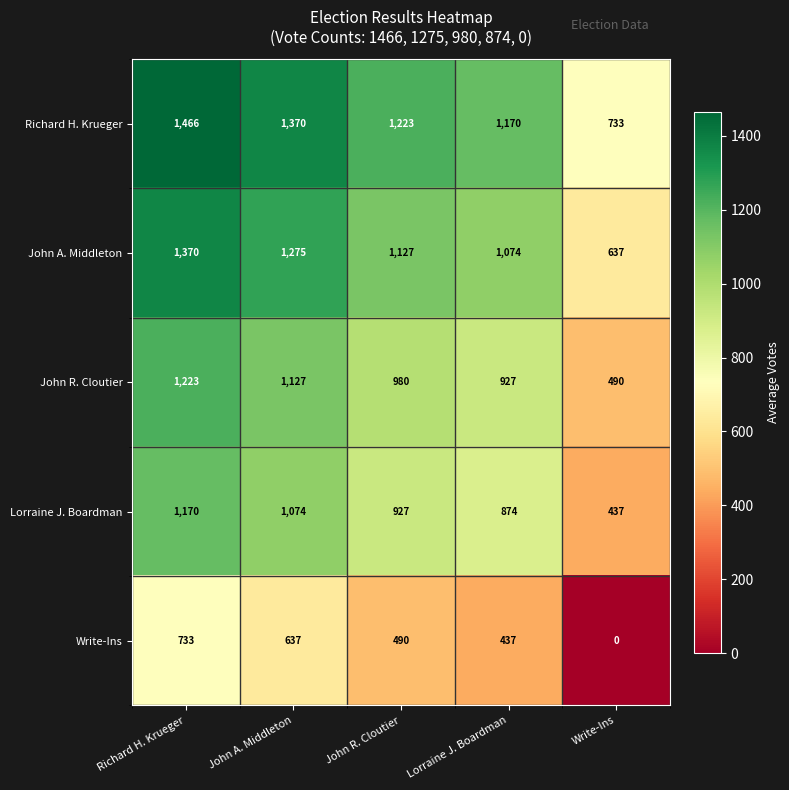

What is the spread (max minus min) of values at Write-Ins?

733